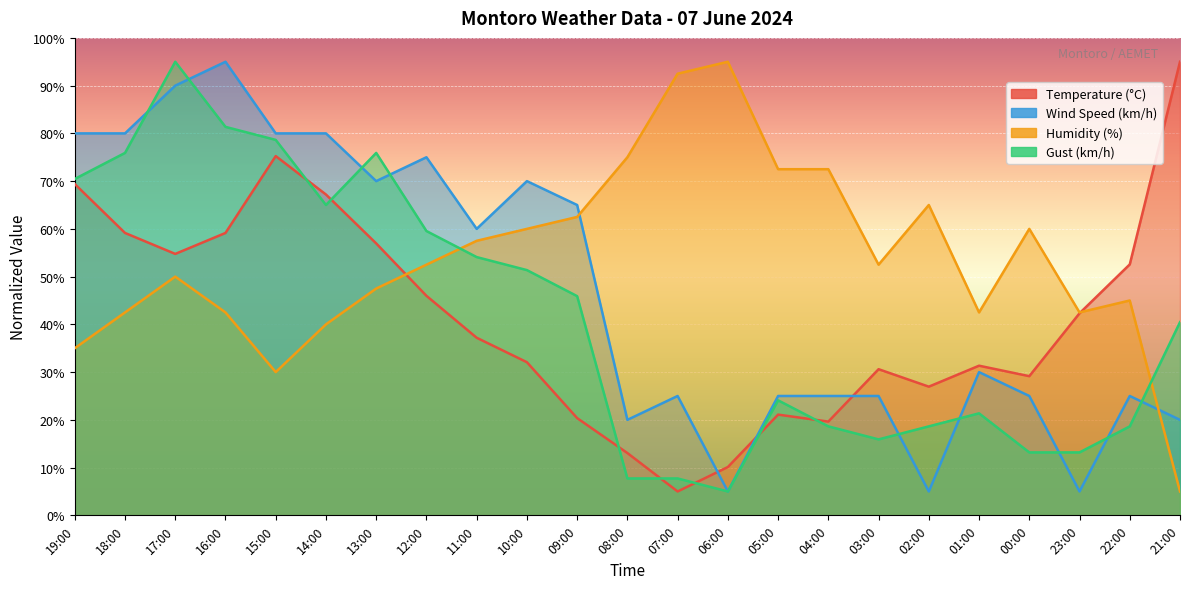

Which series ends up on top after the final intersection of Gust (km/h) and Temperature (°C)?

Temperature (°C)